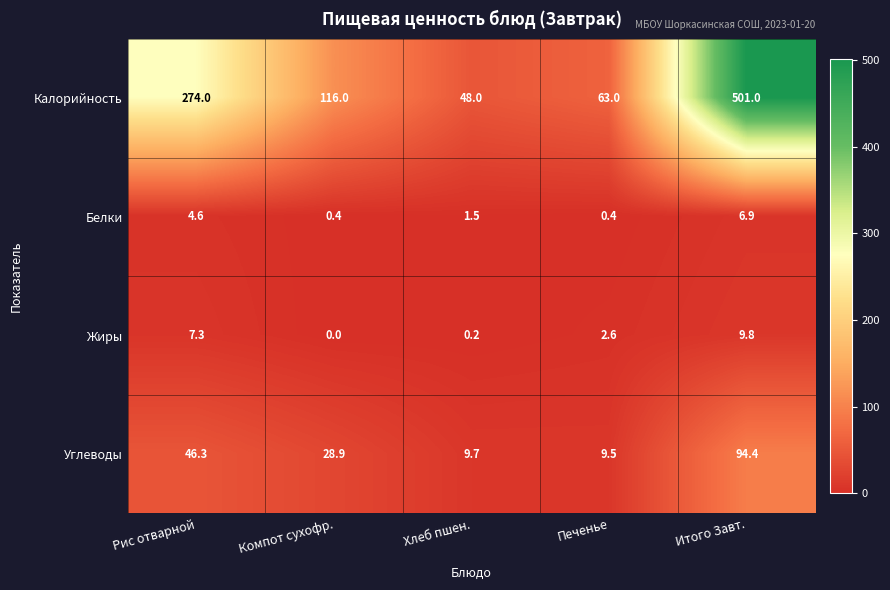

What is the difference between the maximum and minimum values in the Жиры series?

9.8